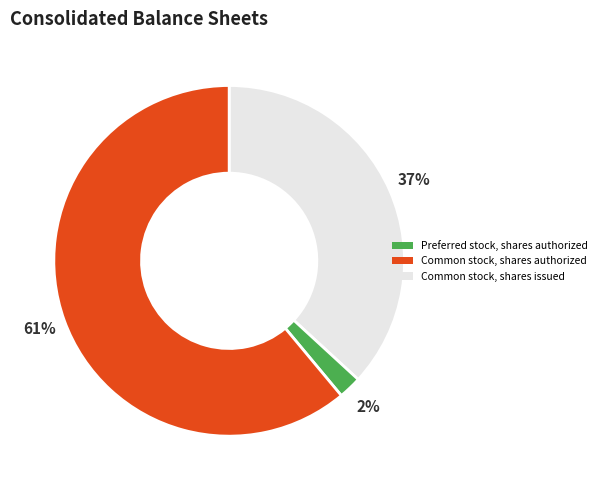

Is there any slice that represents more than half of the pie?

Yes